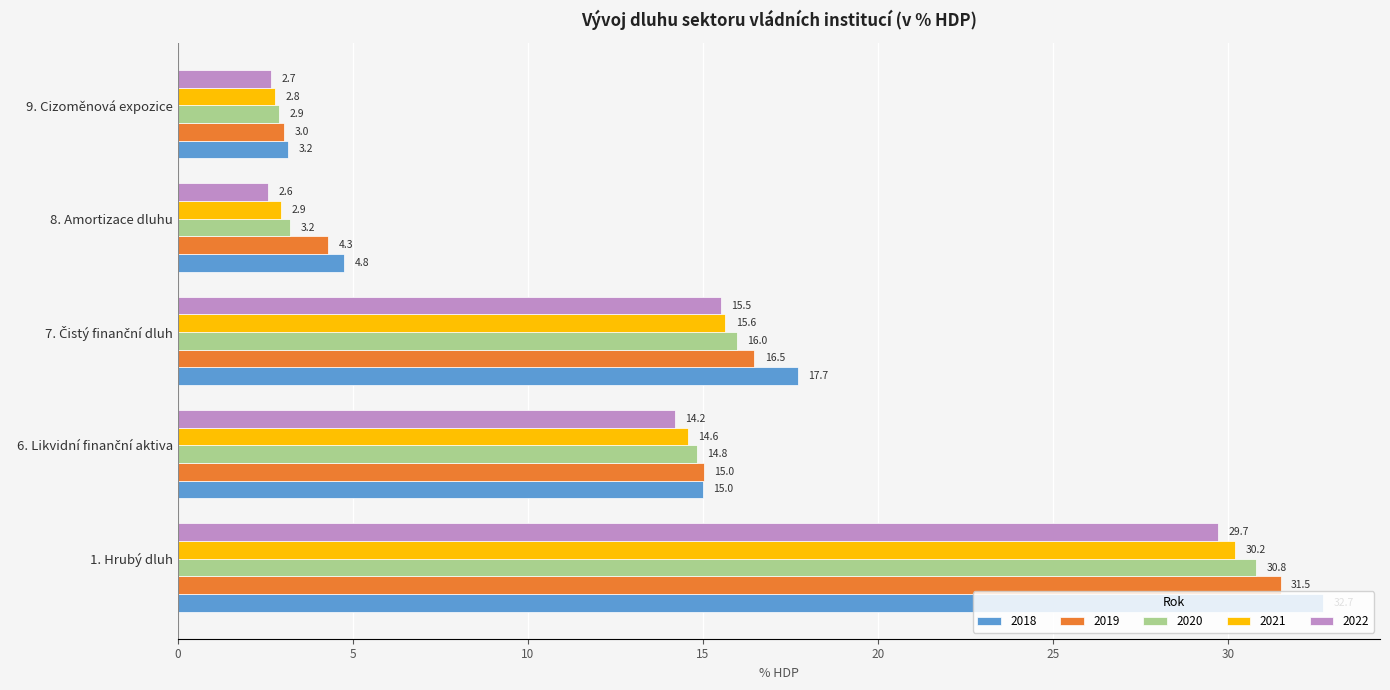

Read the 2020 value at 9. Cizoměnová expozice.

2.9